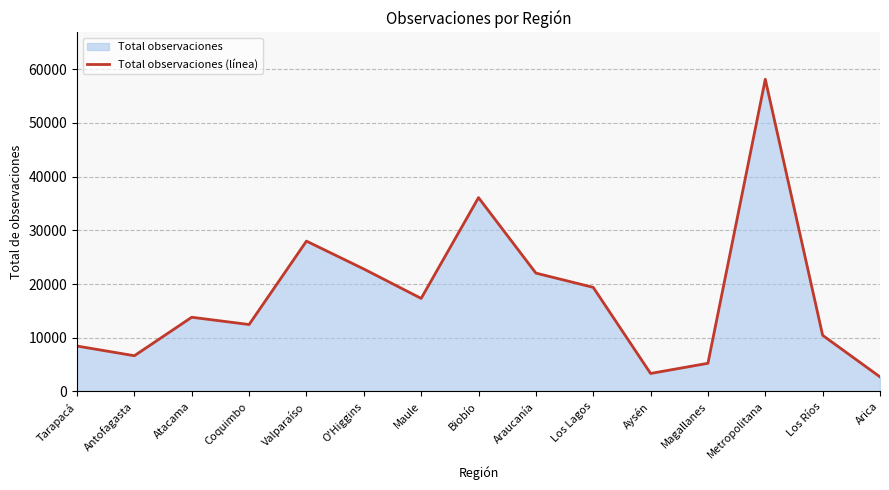

What is the smallest value displayed?

2717